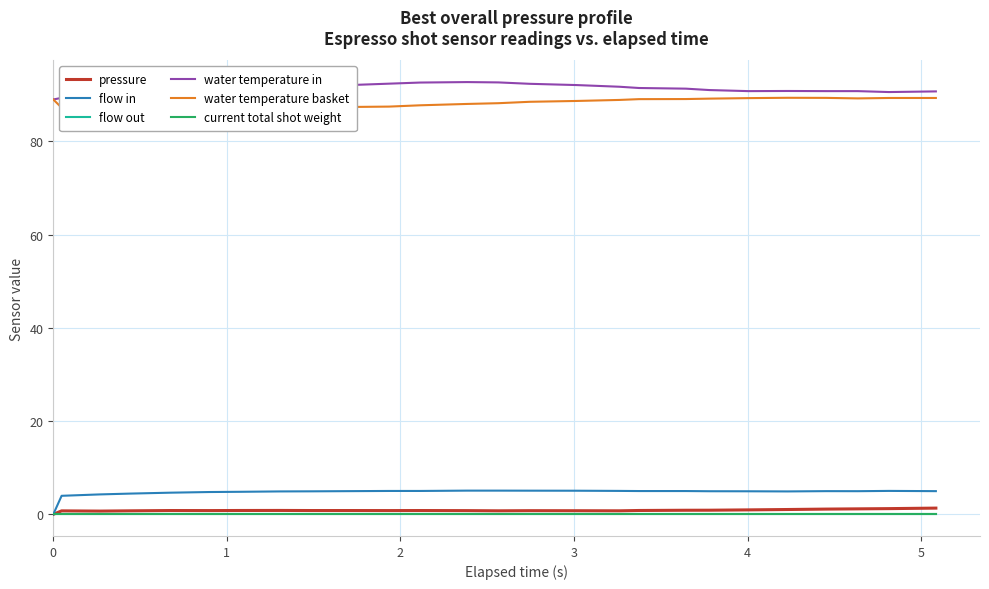

How many lines are shown in the chart?

6